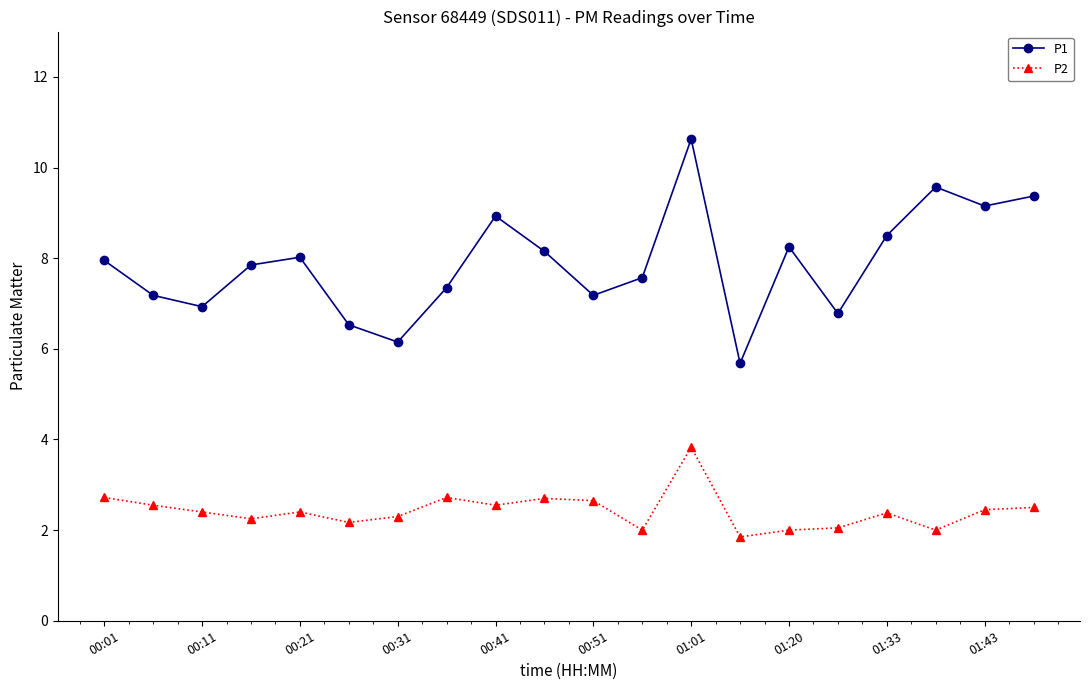

True or false: P1 and P2 cross at least once.

False